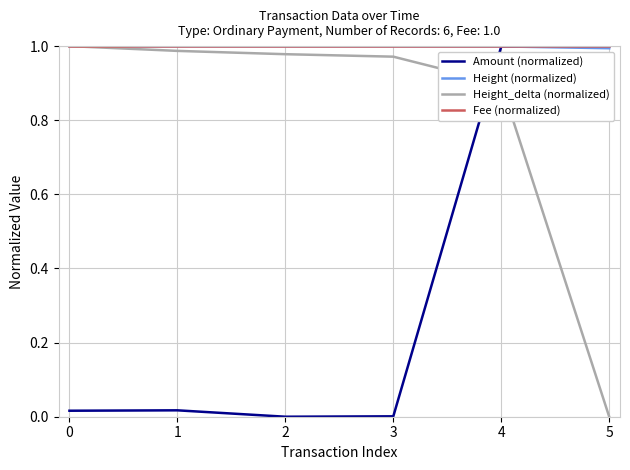

The value of Fee (normalized) at 3 is 1.7. True or false?

False